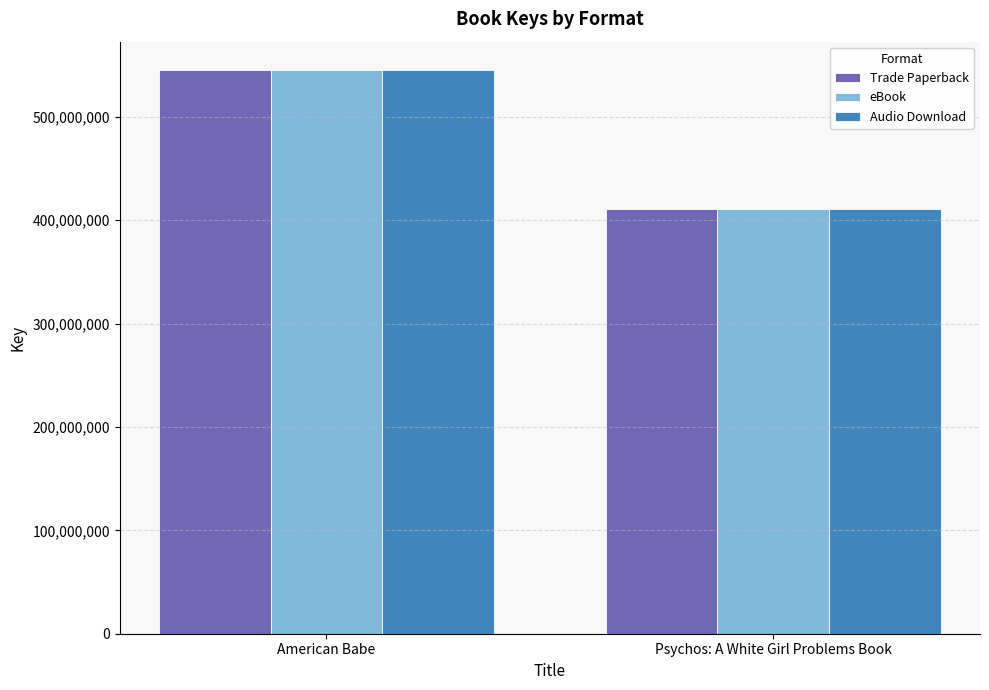

What is the value of the Audio Download bar at the 1st from the left?

545497526